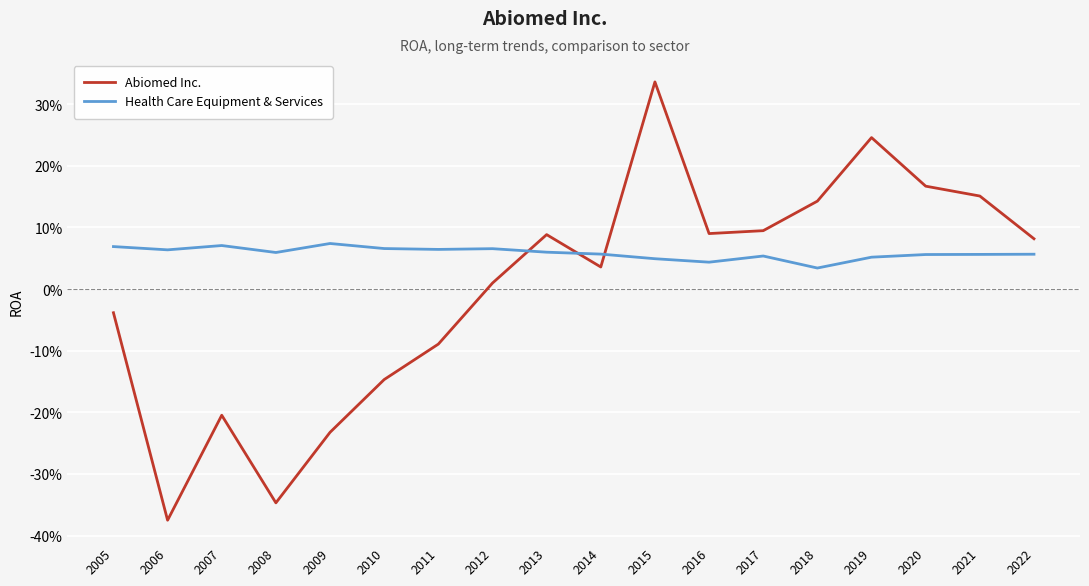

Reading right to left, transcribe all the data shown in this chart.

Abiomed Inc.: 2022=0.1	2021=0.2	2020=0.2	2019=0.2	2018=0.1	2017=0.1	2016=0.1	2015=0.3	2014=0.0	2013=0.1	2012=0.0	2011=-0.1	2010=-0.1	2009=-0.2	2008=-0.3	2007=-0.2	2006=-0.4	2005=-0.0
Health Care Equipment & Services: 2022=0.1	2021=0.1	2020=0.1	2019=0.1	2018=0.0	2017=0.1	2016=0.0	2015=0.0	2014=0.1	2013=0.1	2012=0.1	2011=0.1	2010=0.1	2009=0.1	2008=0.1	2007=0.1	2006=0.1	2005=0.1